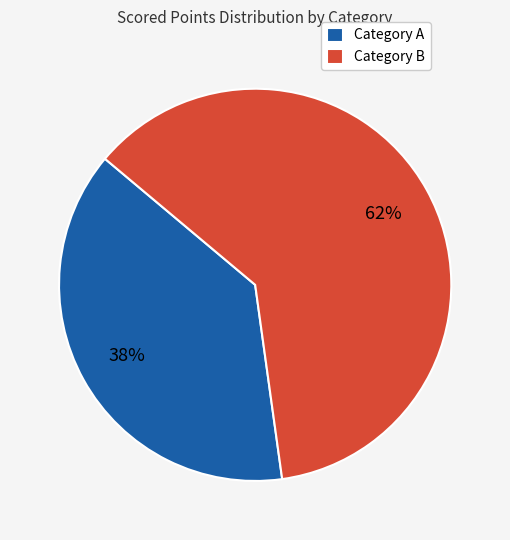

Combined, do Category A and Category B account for over 50%?

Yes